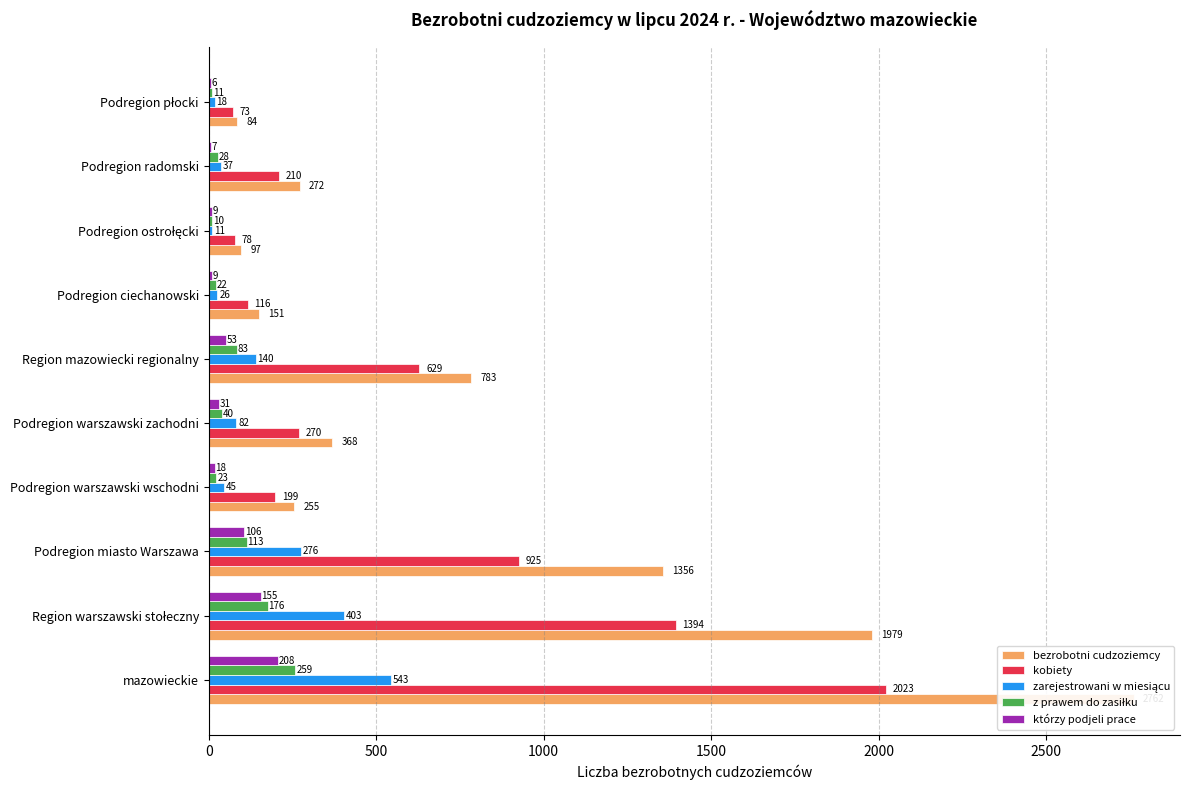

What is the average value of the kobiety series?

592